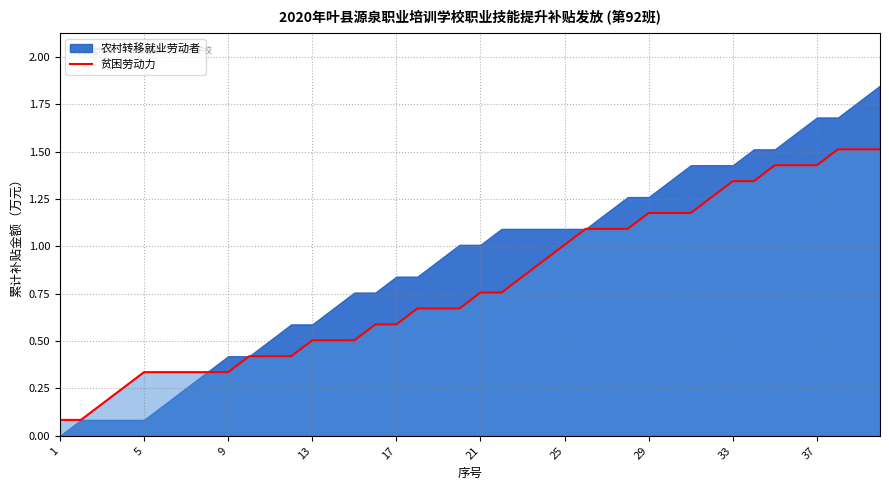

True or false: 贫困劳动力 has a value of 0.5 at 37.

False